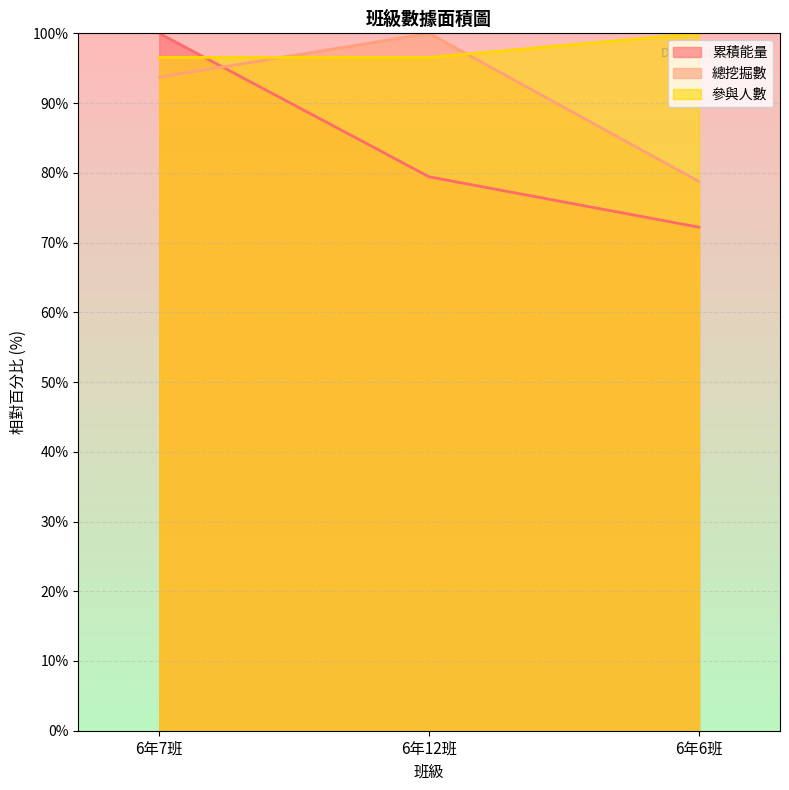

List the series in order of their overall mean, highest first.

參與人數, 總挖掘數, 累積能量